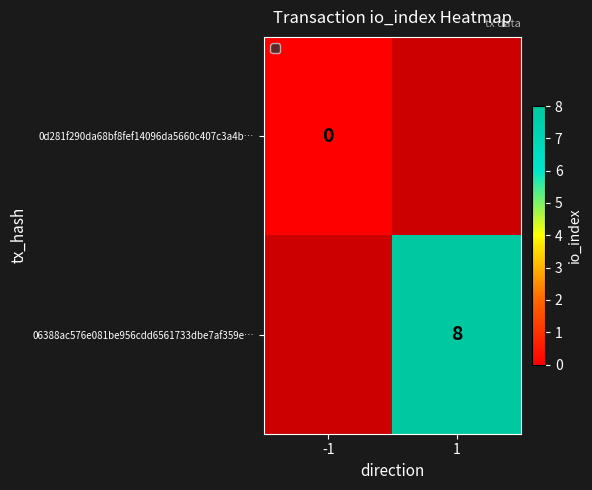

Is it true that 06388ac576e081be956cdd6561733dbe7af359e… equals 4 at 1?

False